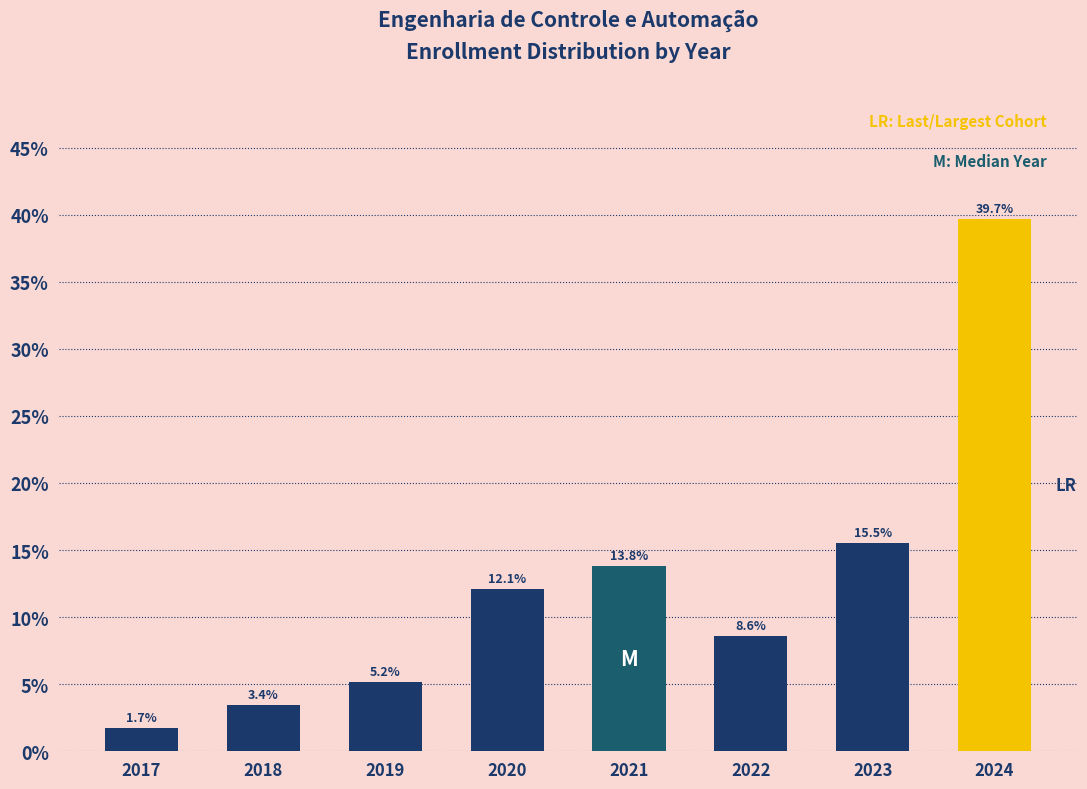

Reading left to right, list all the values displayed in this chart.

2017=1.7	2018=3.4	2019=5.2	2020=12.1	2021=13.8	2022=8.6	2023=15.5	2024=39.7